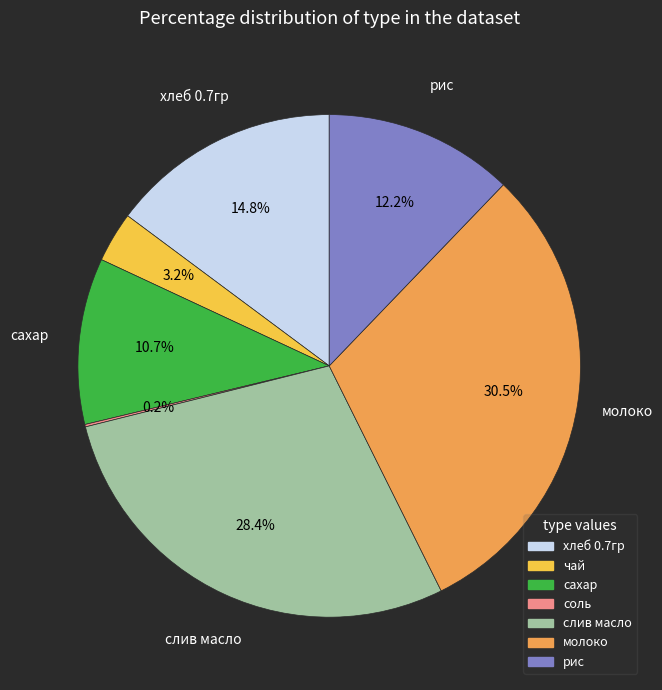

Which slice is the largest?

молоко